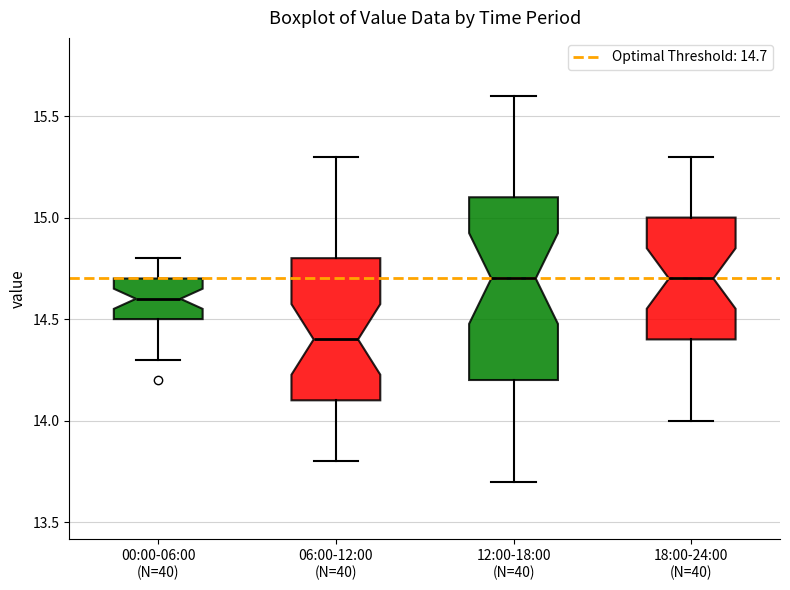

Reading left to right, transcribe this box plot: for each box, give where its median line is, the range the box spans, and where its two whiskers end, as read against the y-axis. The values are not printed on the chart, so give them approximately, as read against the axis.

00:00-06:00 (N=40): median 14.6, box 14.5 to 14.7, whiskers 14.3 to 14.8
06:00-12:00 (N=40): median 14.4, box 14.1 to 14.8, whiskers 13.8 to 15.3
12:00-18:00 (N=40): median 14.7, box 14.2 to 15.1, whiskers 13.7 to 15.6
18:00-24:00 (N=40): median 14.7, box 14.4 to 15.0, whiskers 14.0 to 15.3